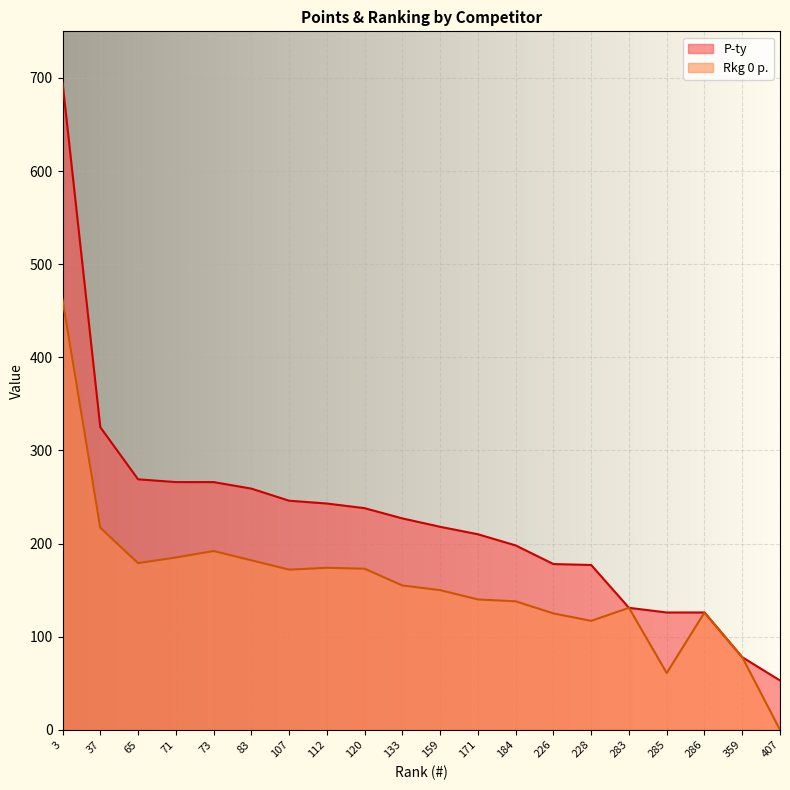

What is the difference between the maximum and minimum values in the P-ty series?

642